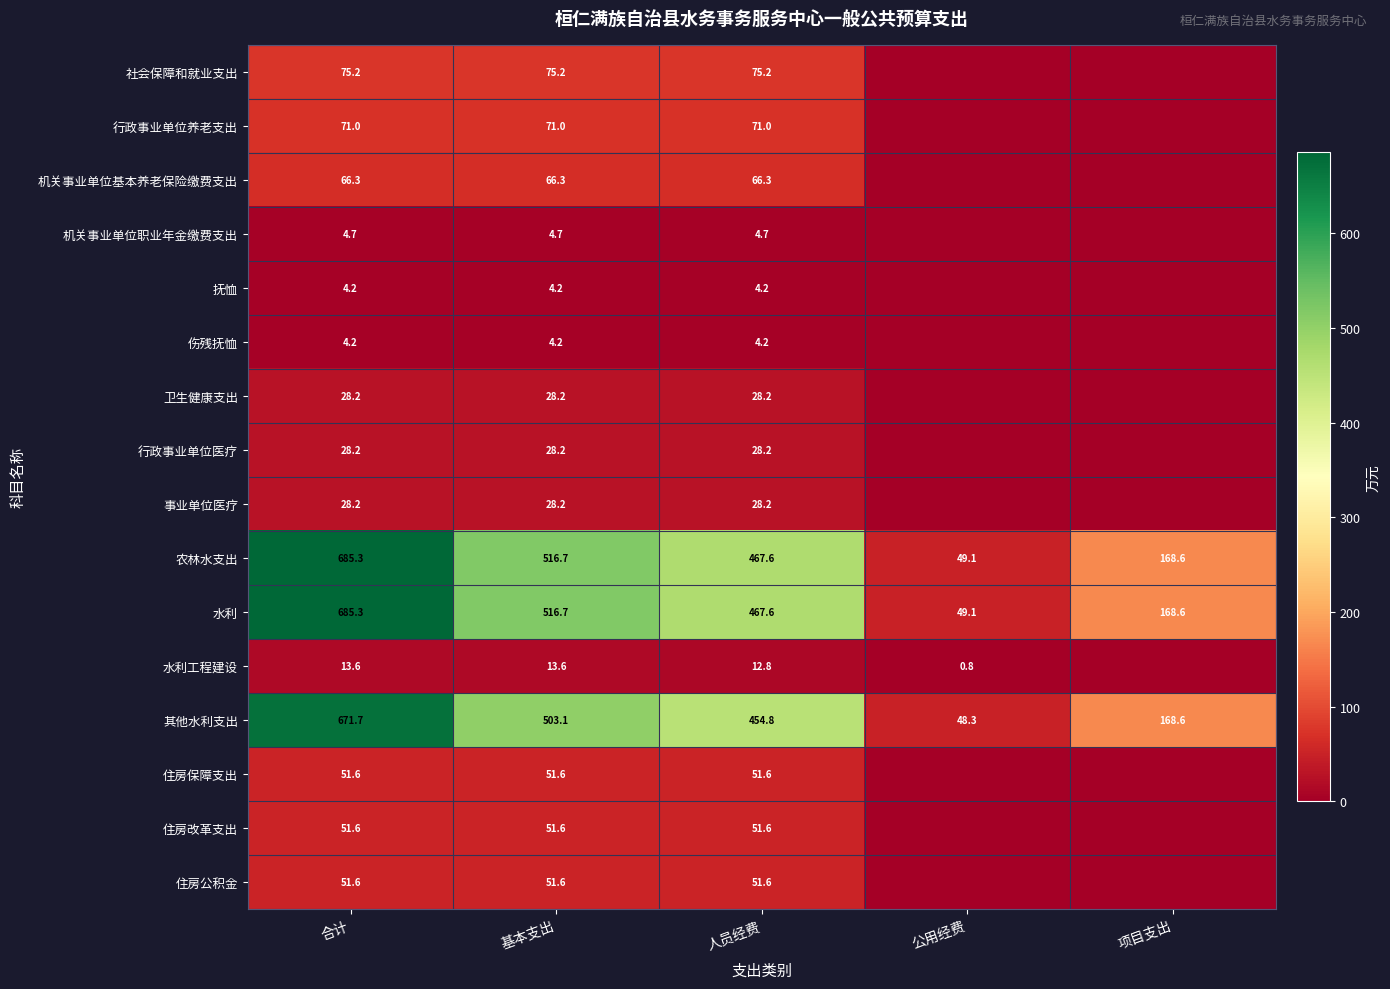

The value of 住房保障支出 at 基本支出 is 83.2. True or false?

False